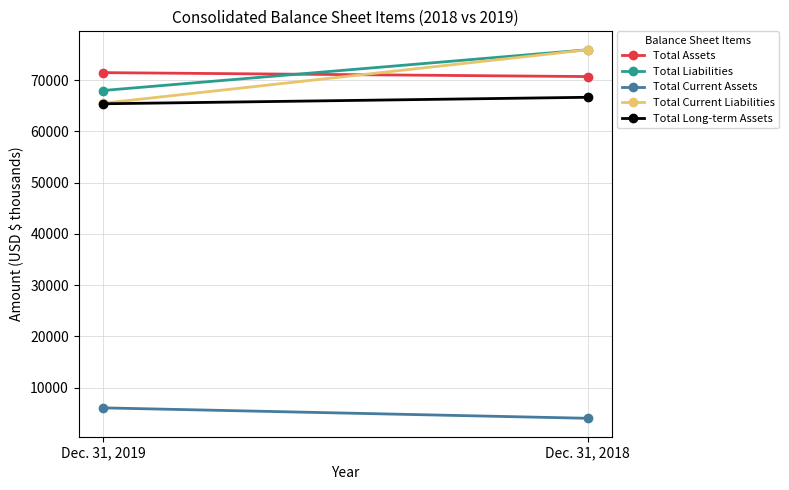

At which label is Total Assets closest to 71060?

Dec. 31, 2018